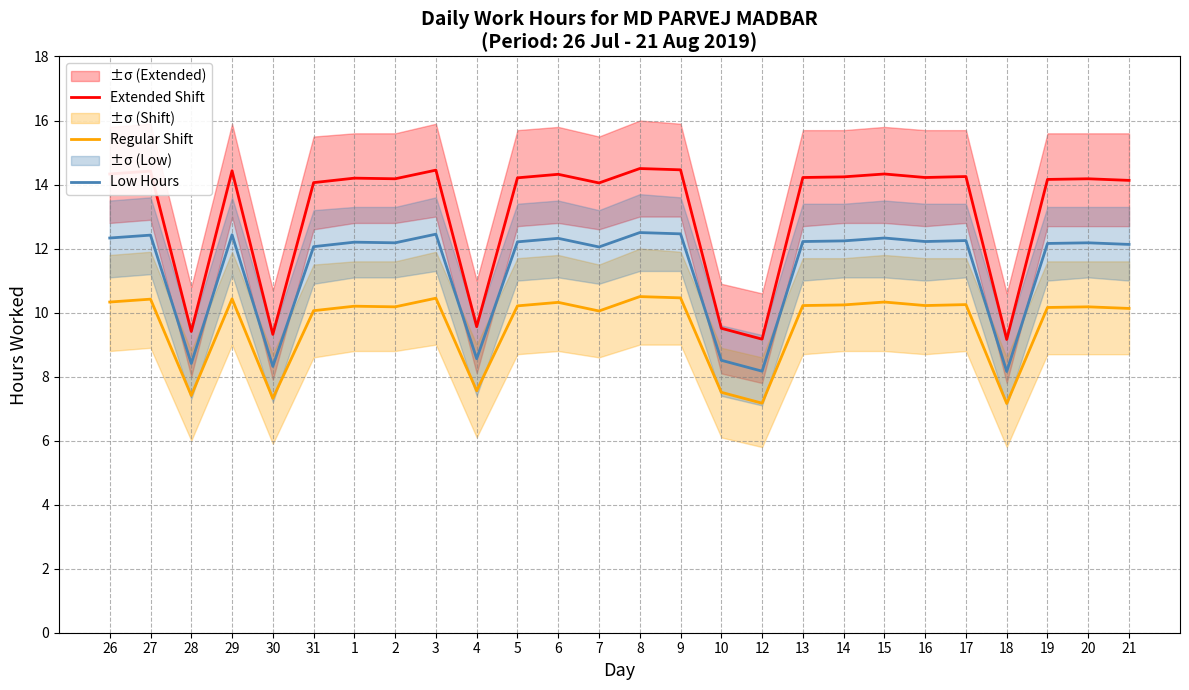

What is the label of the 14th point from the left?

8